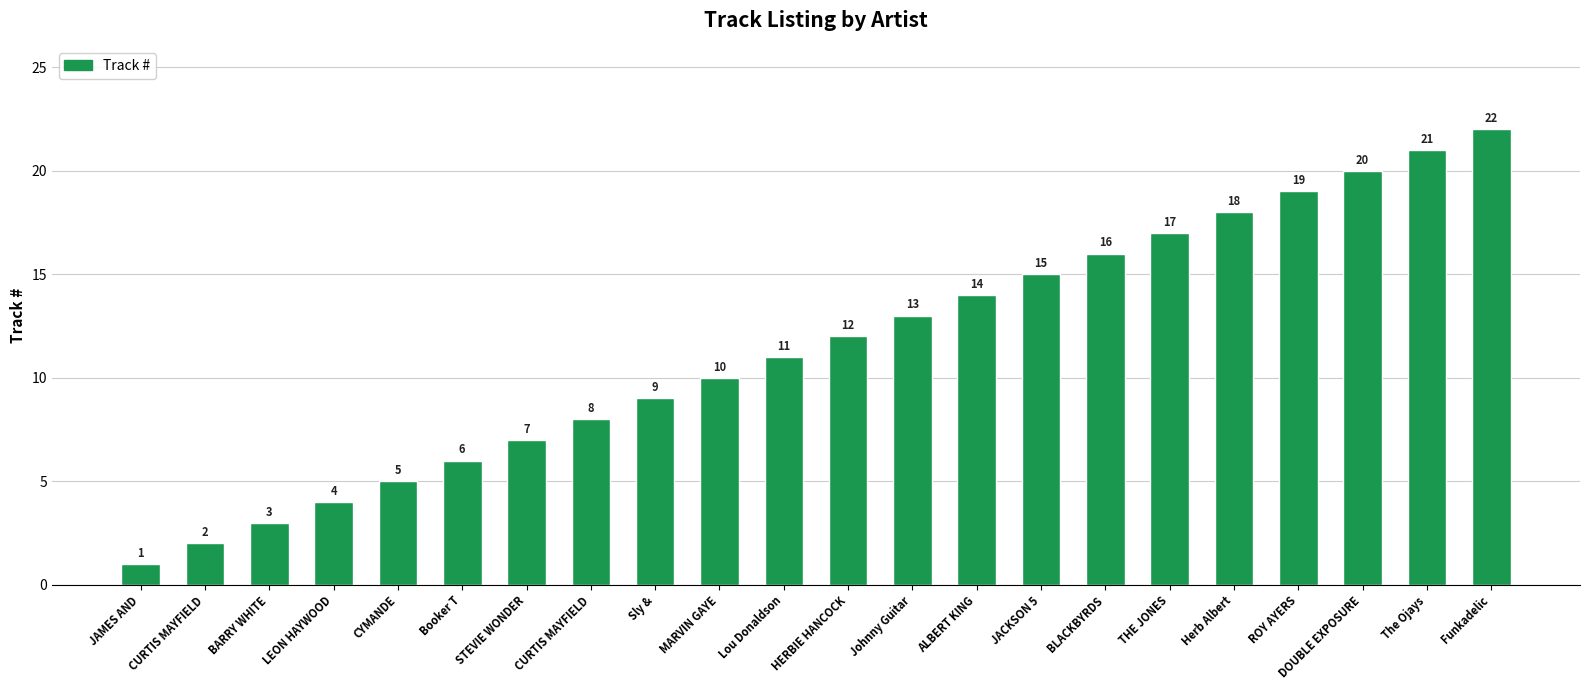

Are the bars horizontal?

No